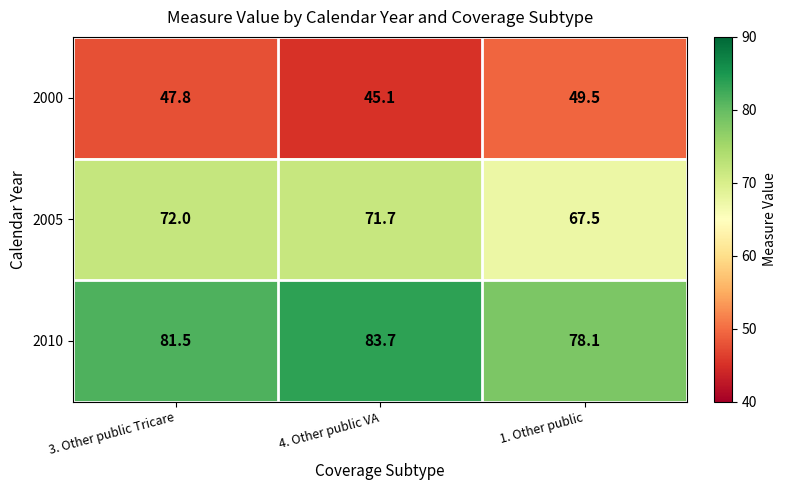

List the series in order of their peak value, lowest first.

2000, 2005, 2010